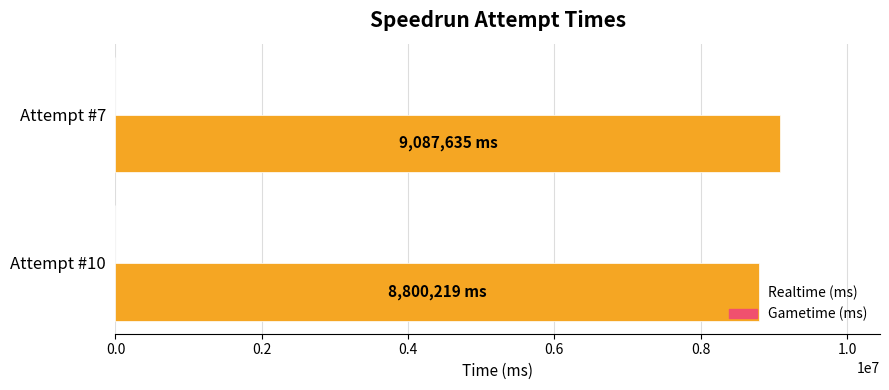

At which category does the chart reach its minimum across all series?

Attempt #10